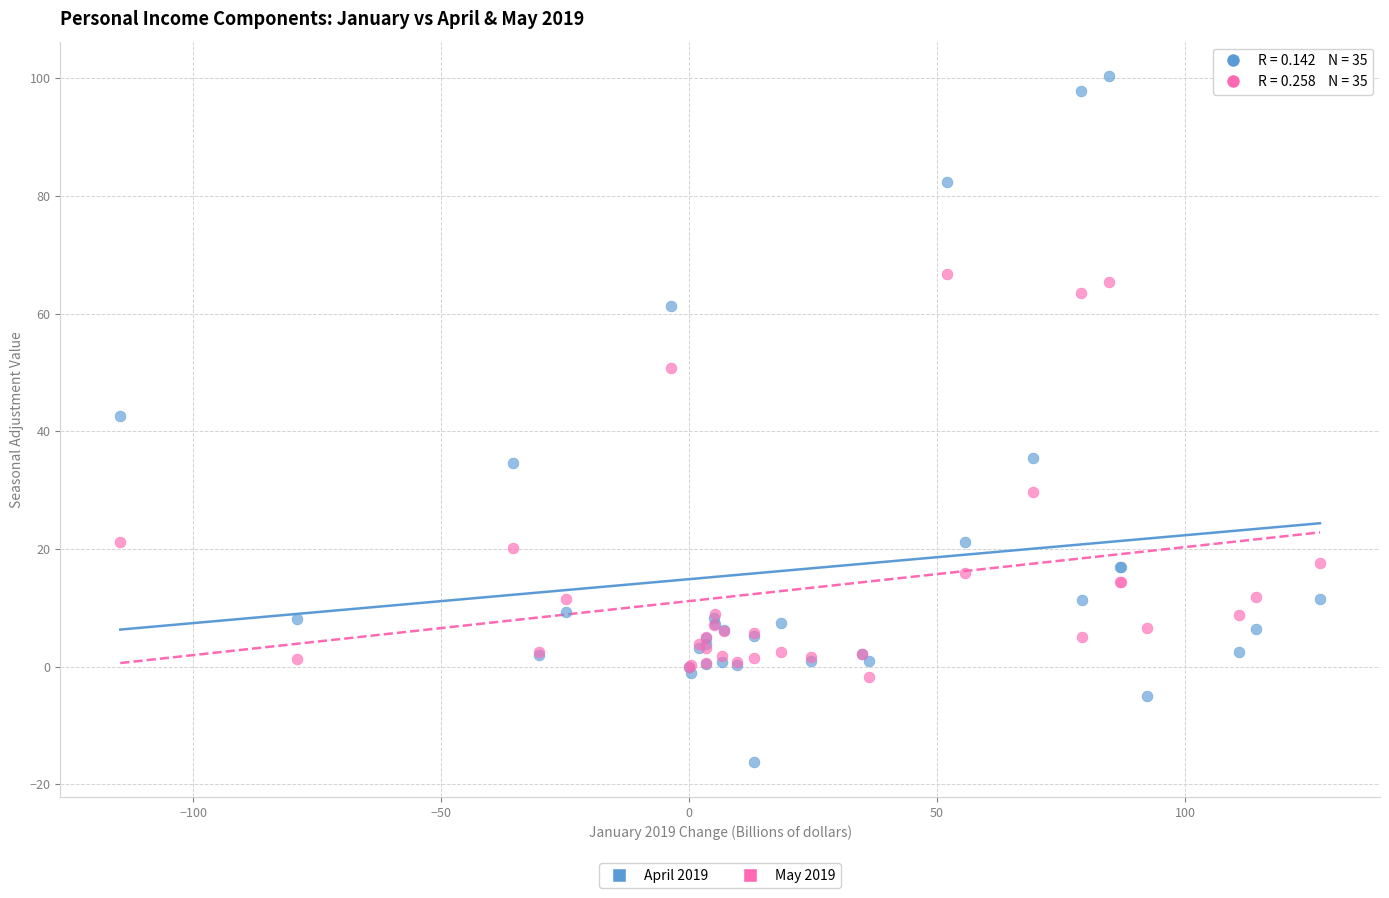

Which series has the largest Y range (max minus min)?

April 2019